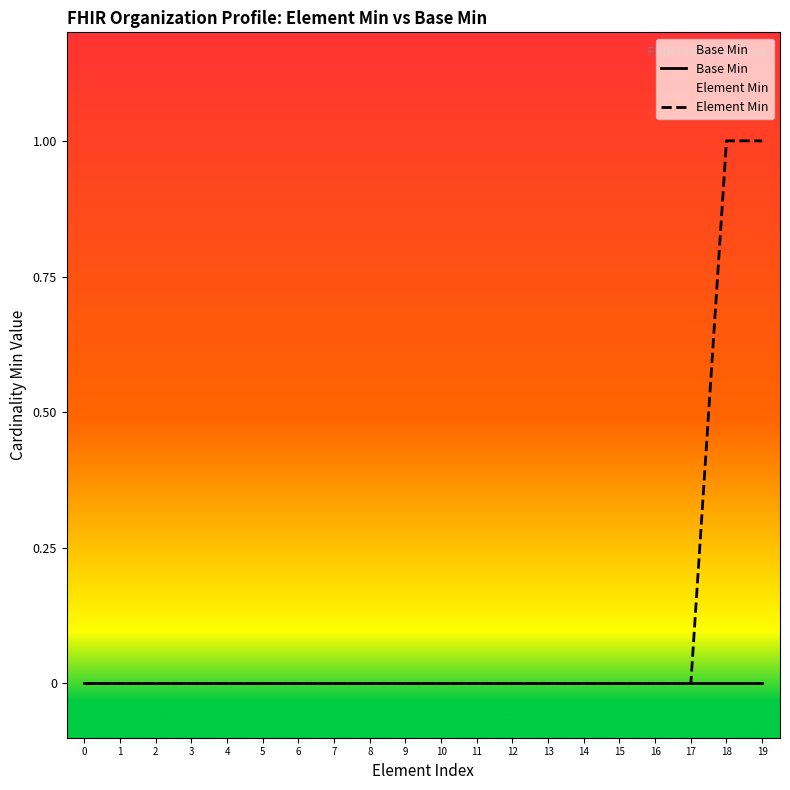

How many series are shown in this chart?

2